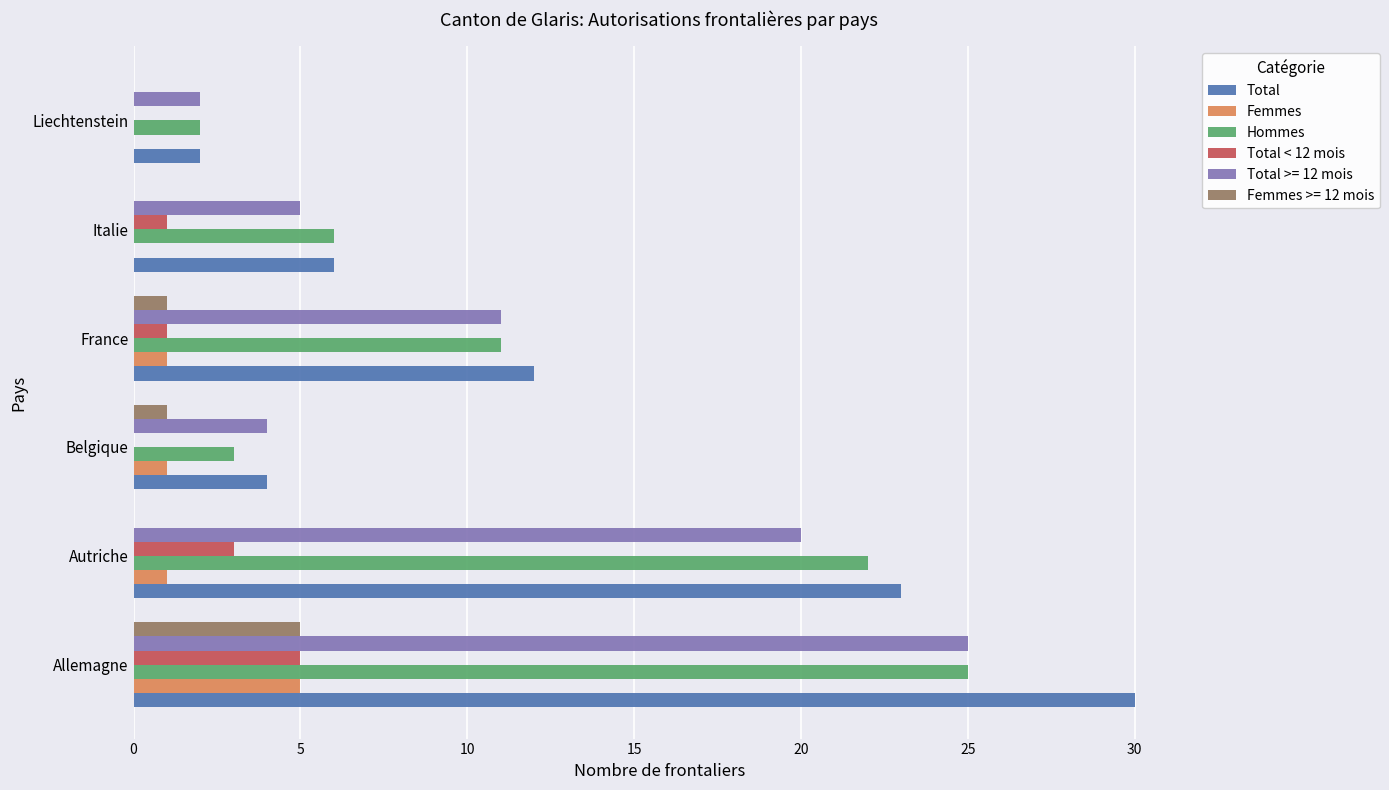

What is the average value of the Femmes series?

1